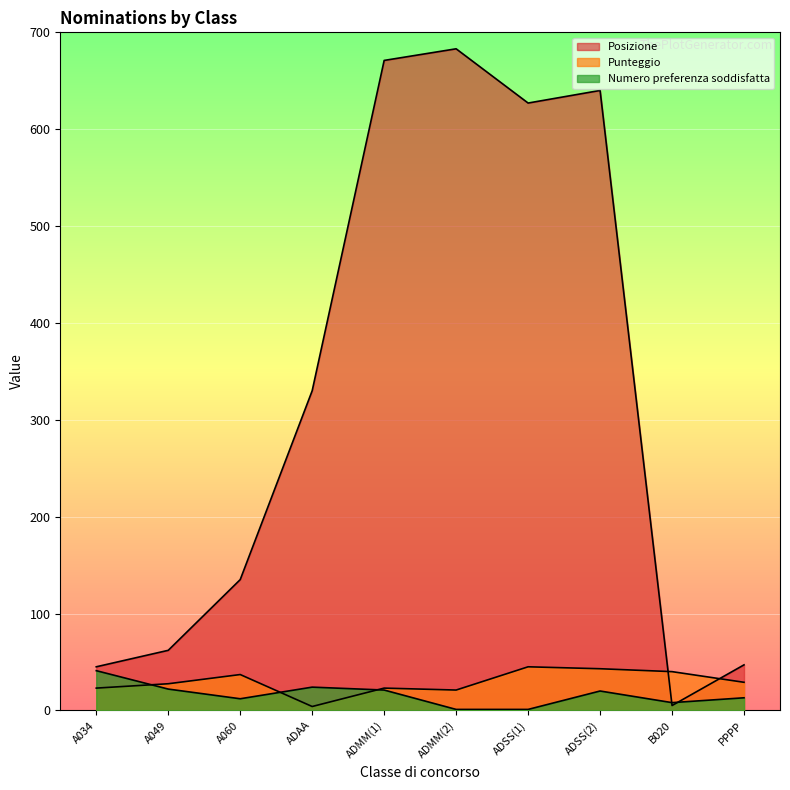

Is the value of Punteggio at ADAA greater than the value of Numero preferenza soddisfatta at ADMM(1)?

No